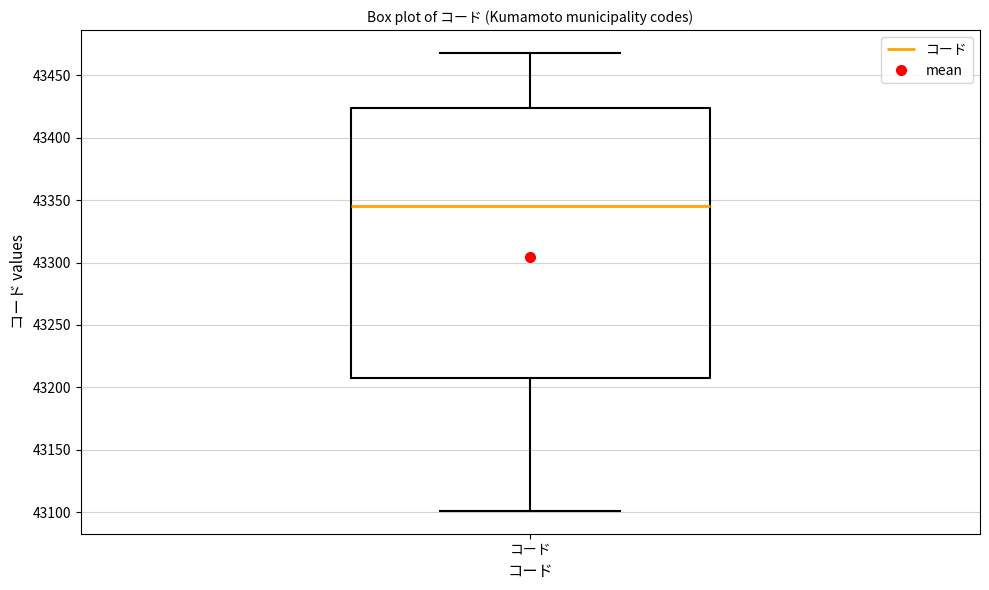

Transcribe this box plot: give where the median line is, the range the box spans, and where the two whiskers end, as read against the y-axis. The values are not printed on the chart, so give them approximately, as read against the axis.

median 43345, box 43210 to 43425, whiskers 43100 to 43470